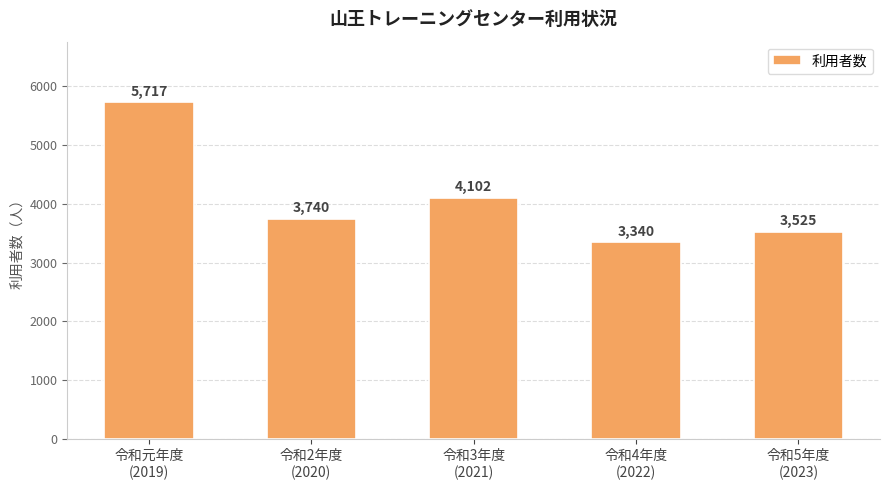

What is the difference between the maximum and minimum values?

2377